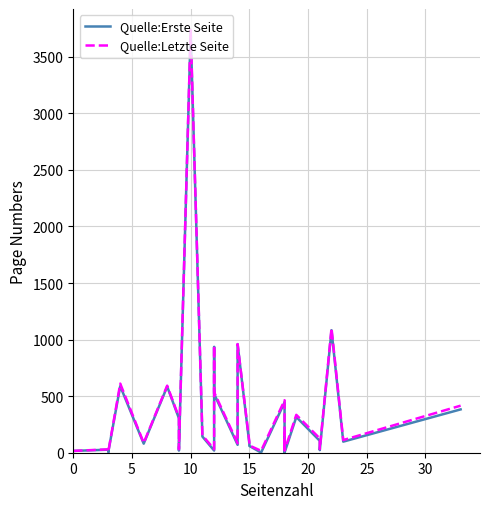

At which label does Quelle:Letzte Seite reach its peak?

10